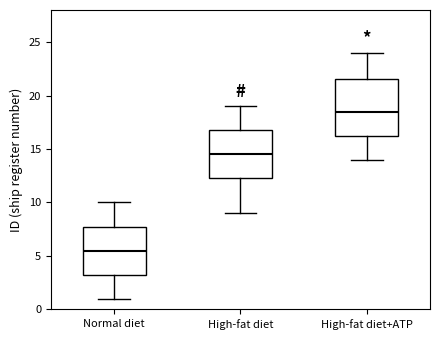

Reading left to right, read every box against the y-axis: the position of its median line, the range the box covers, and the ends of its whiskers. The values are not printed on the chart, so give them approximately, as read against the axis.

Normal diet: median 5.5, box 3.5 to 8.0, whiskers 1.0 to 10.0
High-fat diet: median 14.5, box 12.5 to 17.0, whiskers 9.0 to 19.0
High-fat diet+ATP: median 18.5, box 16.5 to 21.5, whiskers 14.0 to 24.0